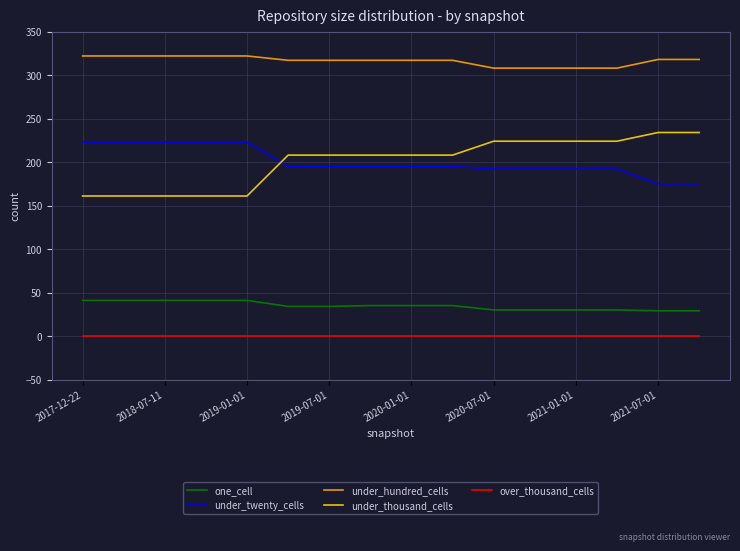

What is the difference between the second highest and minimum values in the under_thousand_cells series?

73